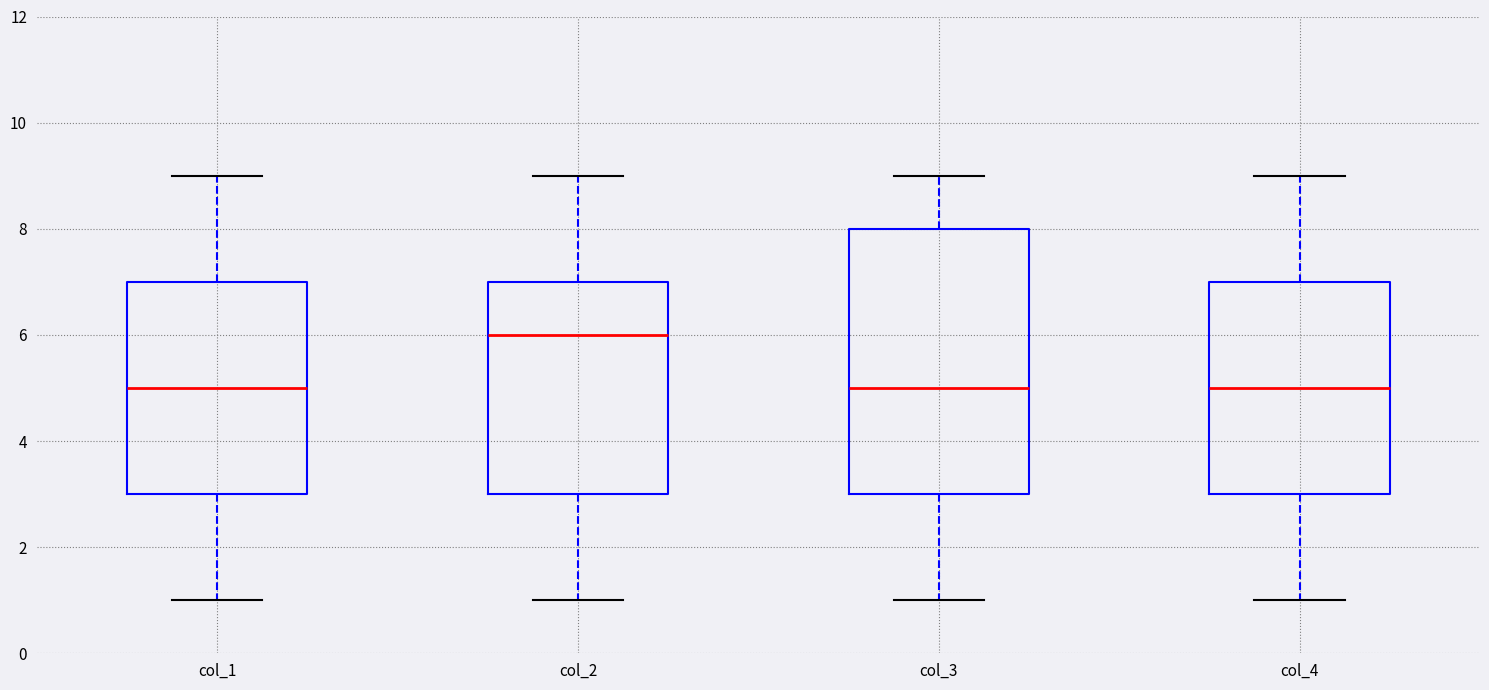

Comparing the boxes themselves (not the whiskers), which one is the tallest?

col_3